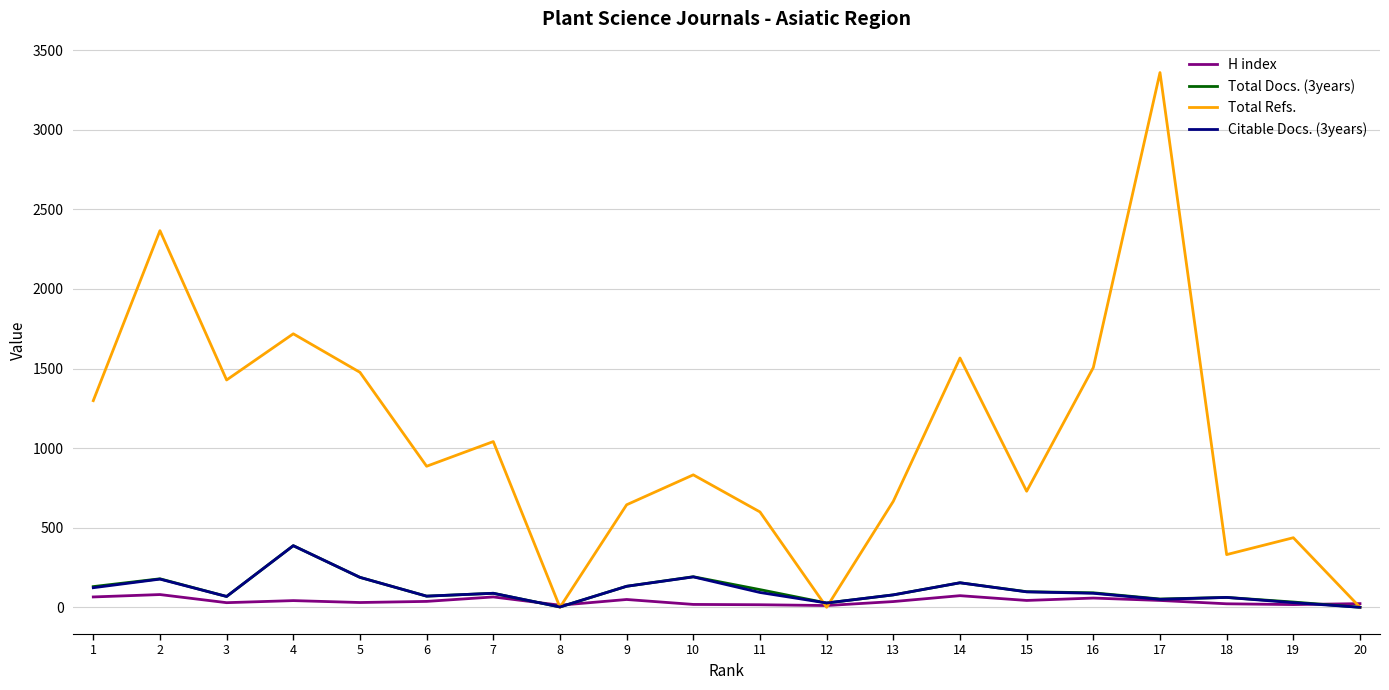

What is the difference between the second highest and second lowest values in the Total Refs. series?

2366